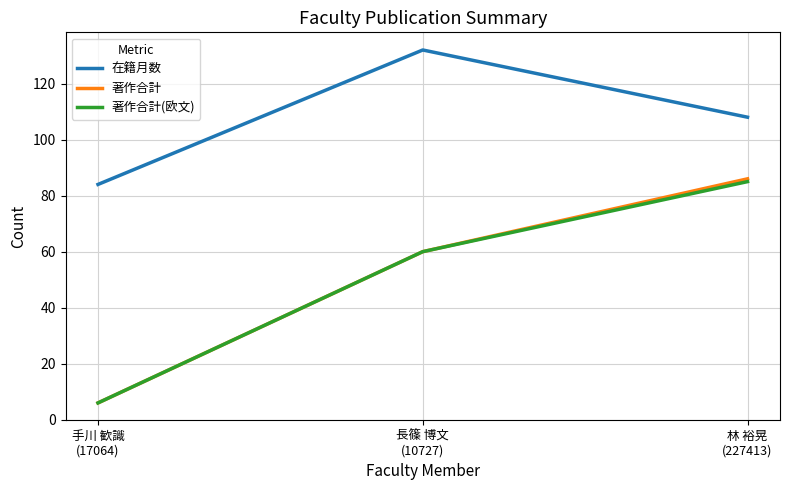

What is the difference between the highest and lowest values at 手川 歓識
(17064)?

78